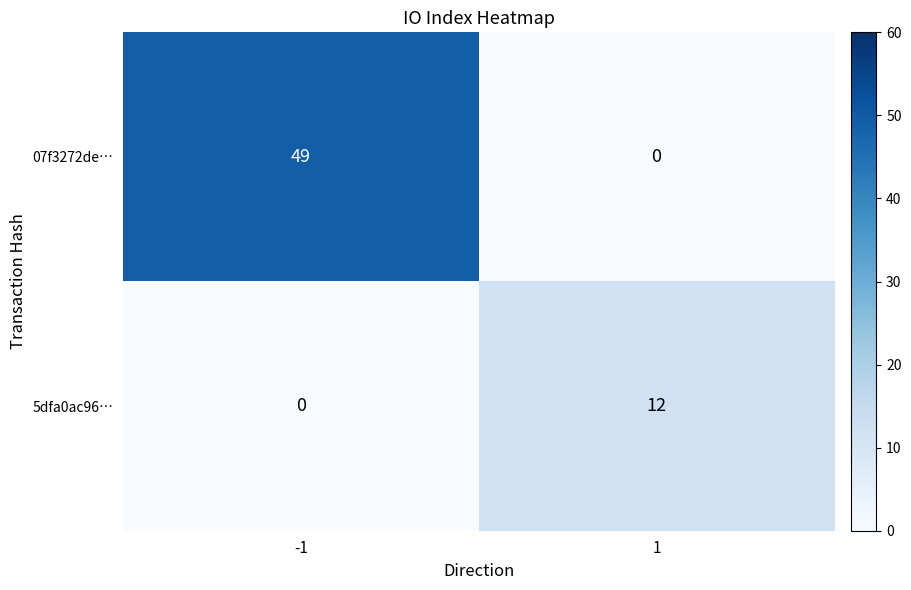

How many data points in 07f3272de… are less than 49?

1